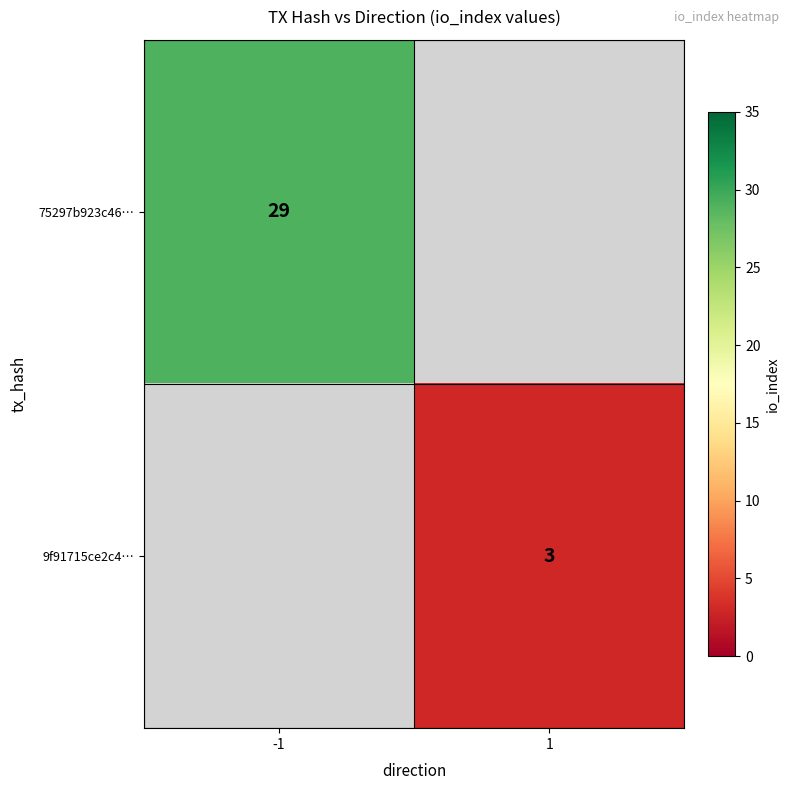

Is it true that 9f91715ce2c4… equals 2 at 1?

False